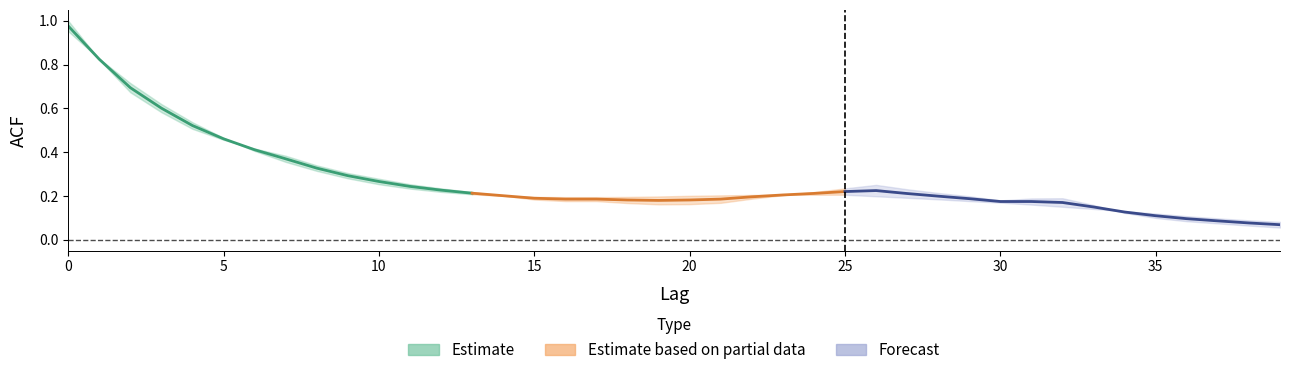

List the labels in order of acf_shown_smooth value, smallest first.

39, 38, 37, 36, 35, 34, 33, 32, 31, 30, 29, 28, 27, 16, 17, 15, 18, 19, 26, 14, 20, 21, 22, 23, 24, 25, 13, 12, 11, 10, 9, 8, 7, 6, 5, 4, 3, 2, 1, 0